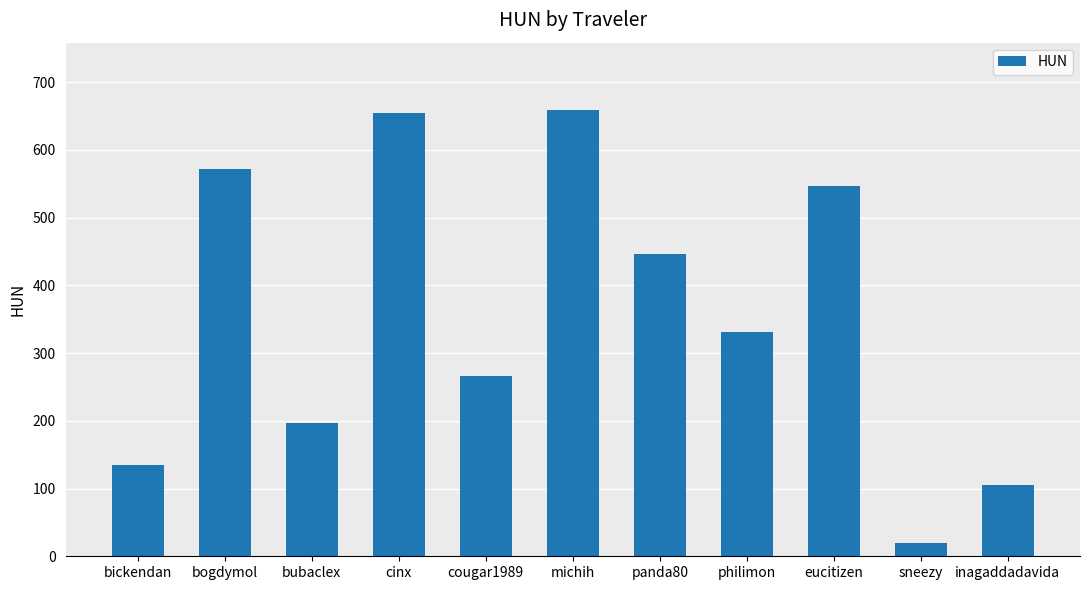

The value at cinx is 654.4. True or false?

True